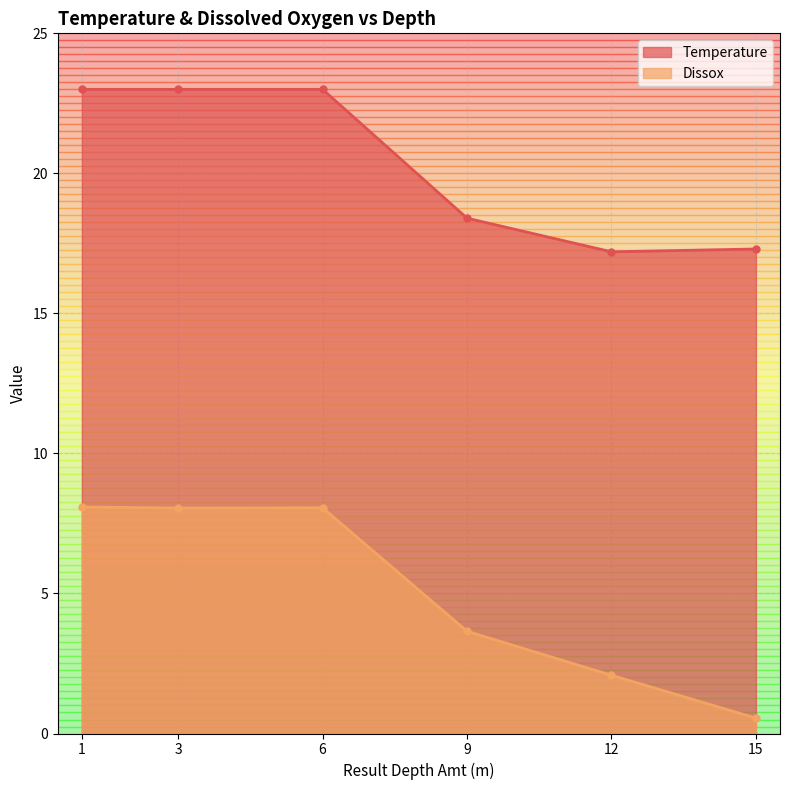

True or false: Temperature and Dissox intersect in this chart.

False